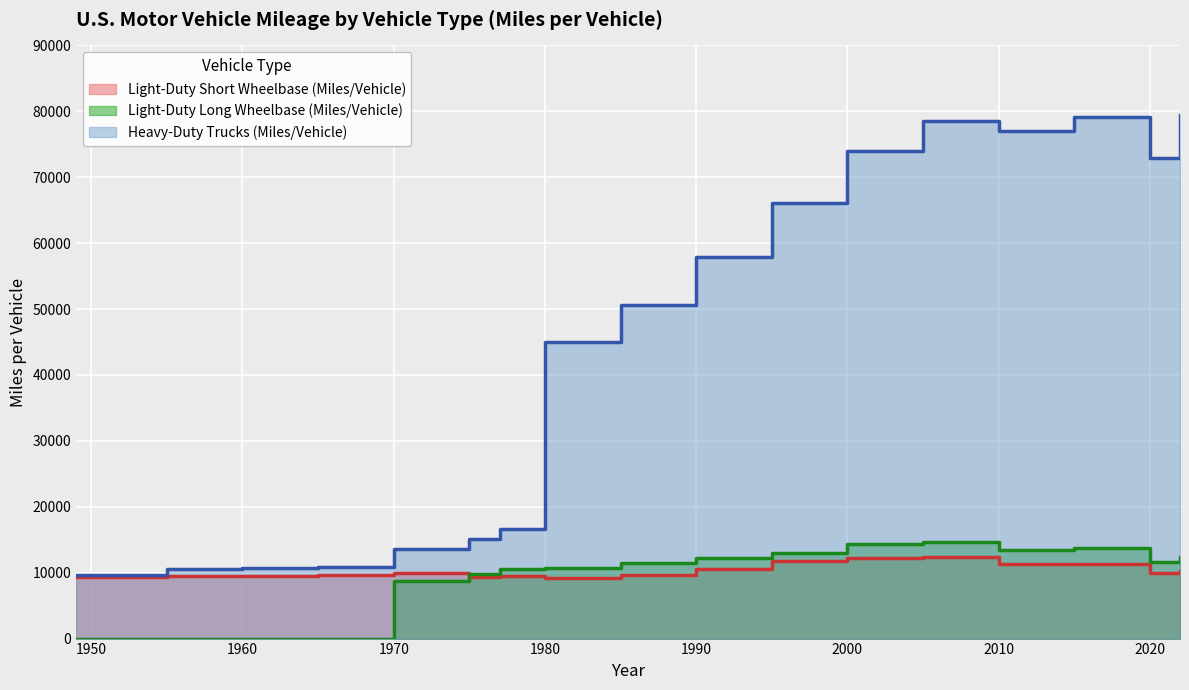

In Light-Duty Long Wheelbase (Miles/Vehicle), how many points are lower than both neighbors (excluding endpoints)?

2